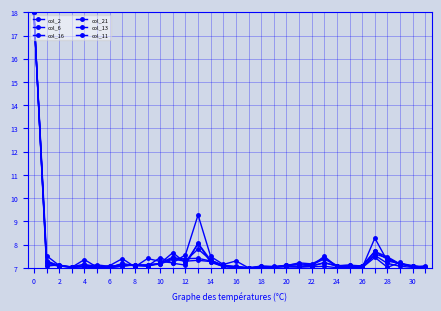

At how many categories does at least one series exceed 8?

3